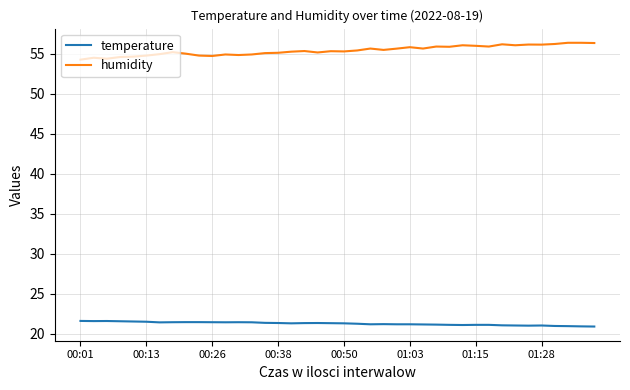

What is the greatest value displayed?

56.3